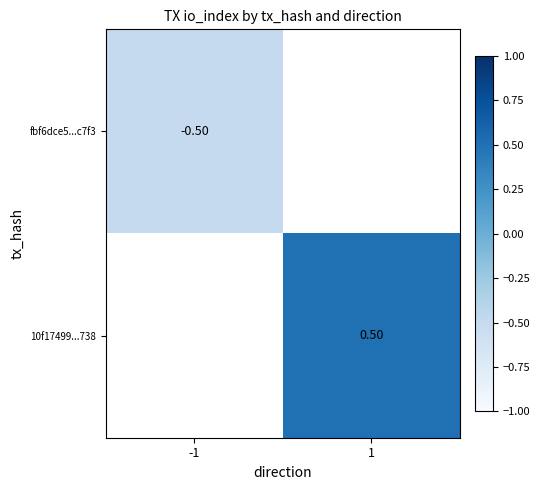

Which category has the highest value across all series?

1